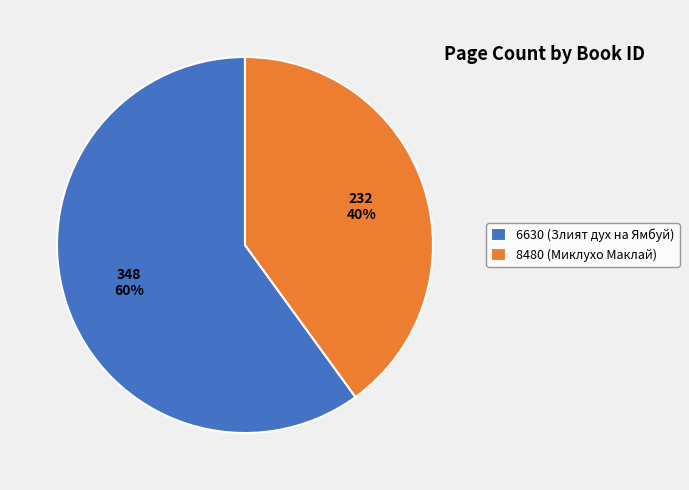

Between 8480 (Миклухо Маклай) and 6630 (Злият дух на Ямбуй), which is larger?

6630 (Злият дух на Ямбуй)